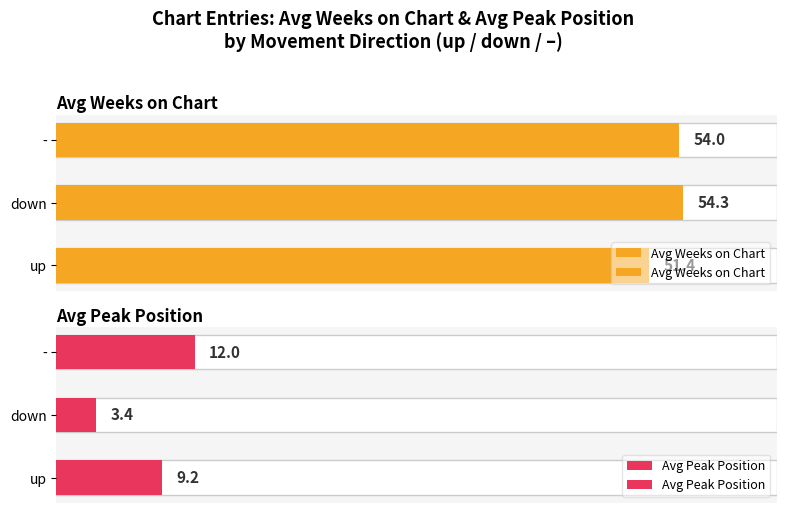

What is the maximum value for Avg Weeks on Chart?

54.3